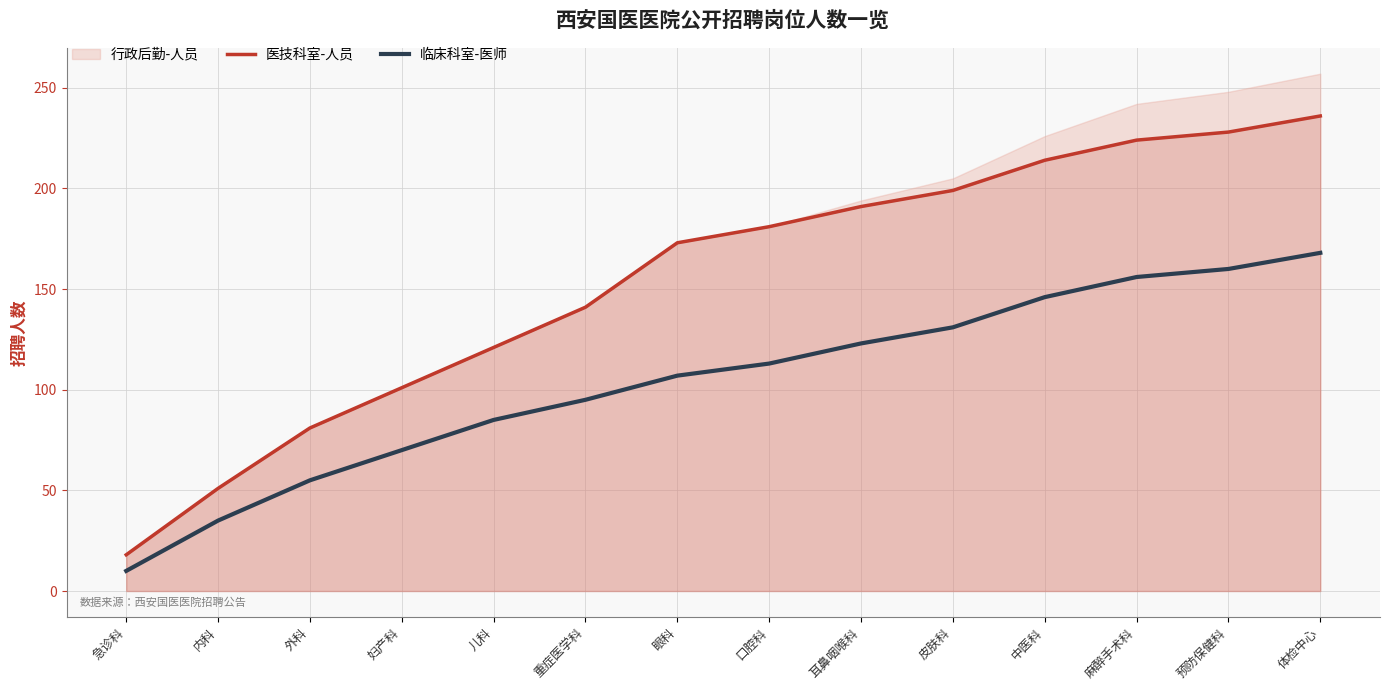

What is the value of the 临床科室-医师 point at the 3rd from the left?

55